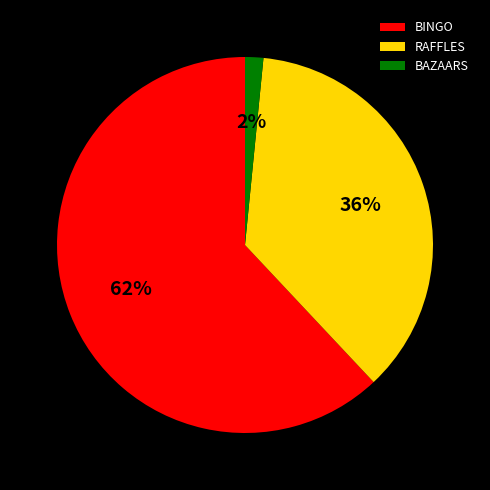

Does BAZAARS account for over 50% of the chart?

No